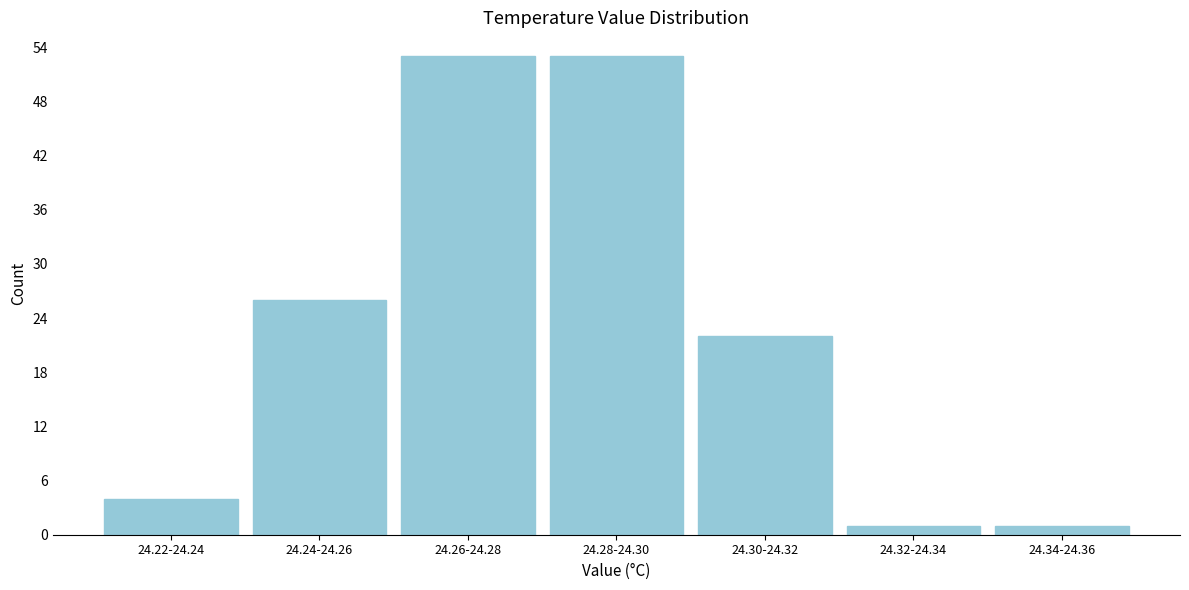

Reading left to right, extract all data points from this chart.

4	26	53	53	22	1	1